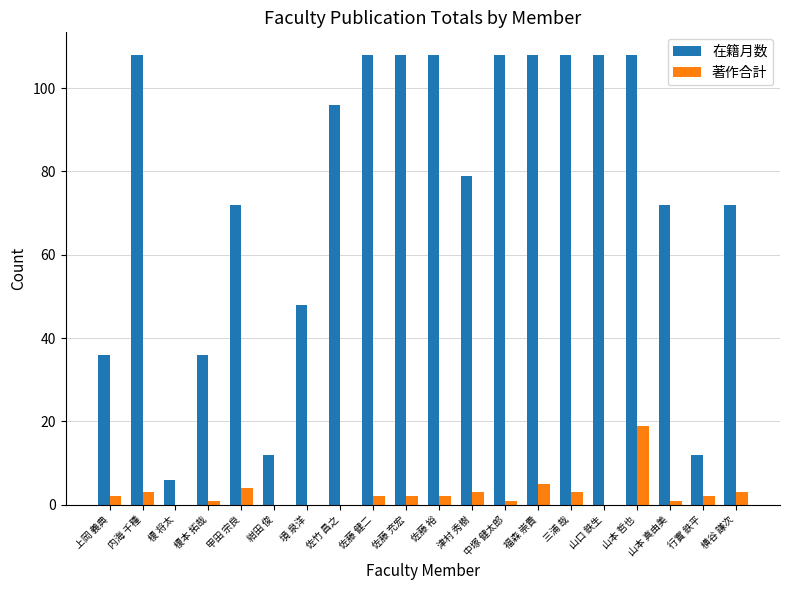

Where is 在籍月数 nearest to the value 57?

境 泉洋